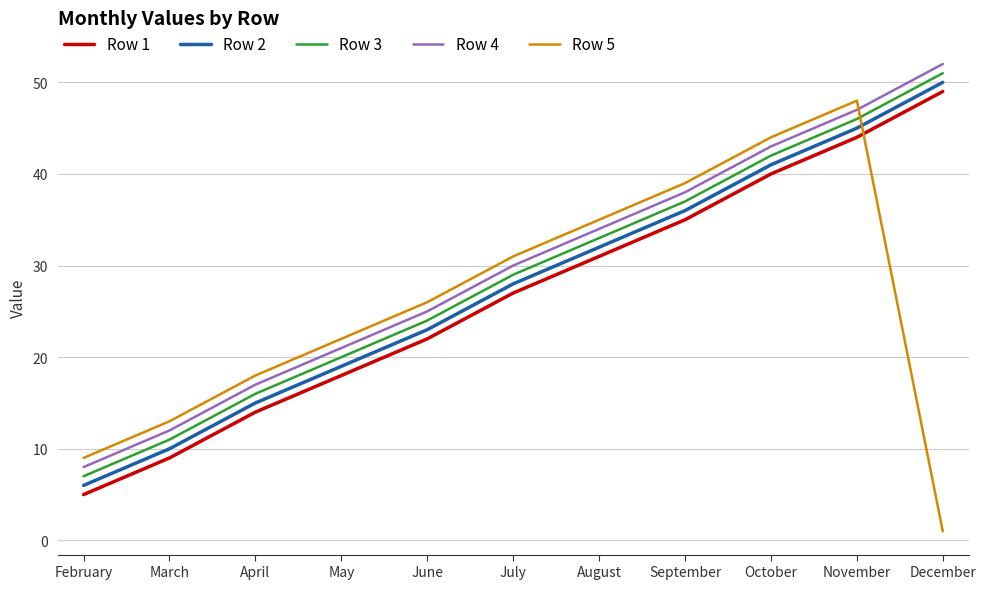

What is the total value across all series at December?

203